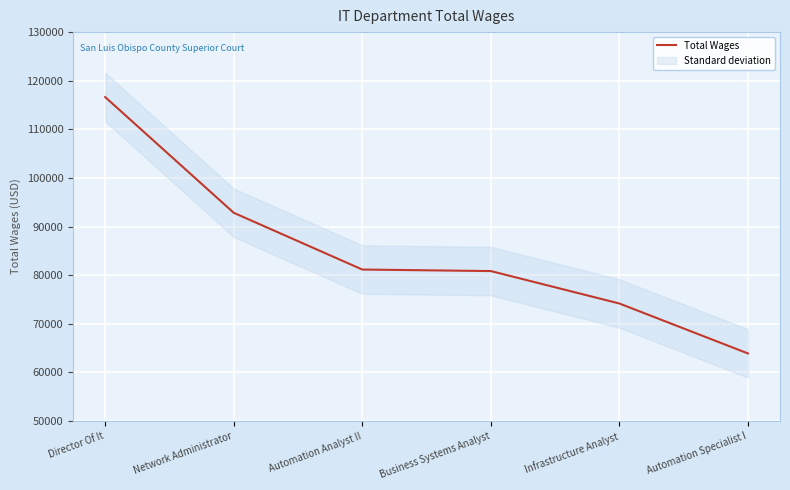

What is the change in value from Network Administrator to Infrastructure Analyst?

-18653